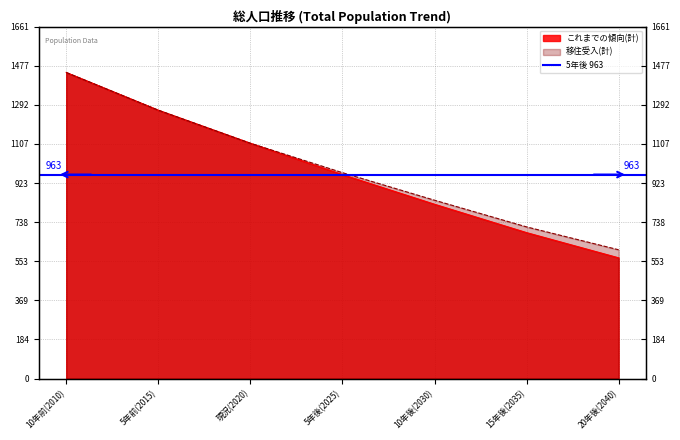

Where is これまでの傾向(男性) nearest to the value 1007?

5年後(2025)